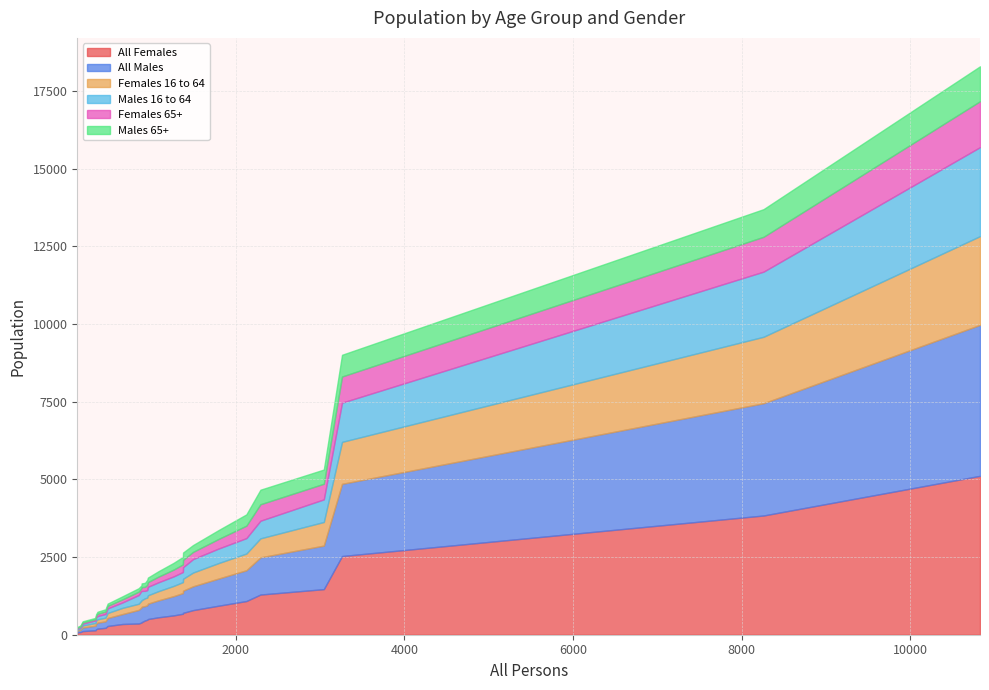

What is the sum of the All Females values at 1378 and 458?

931